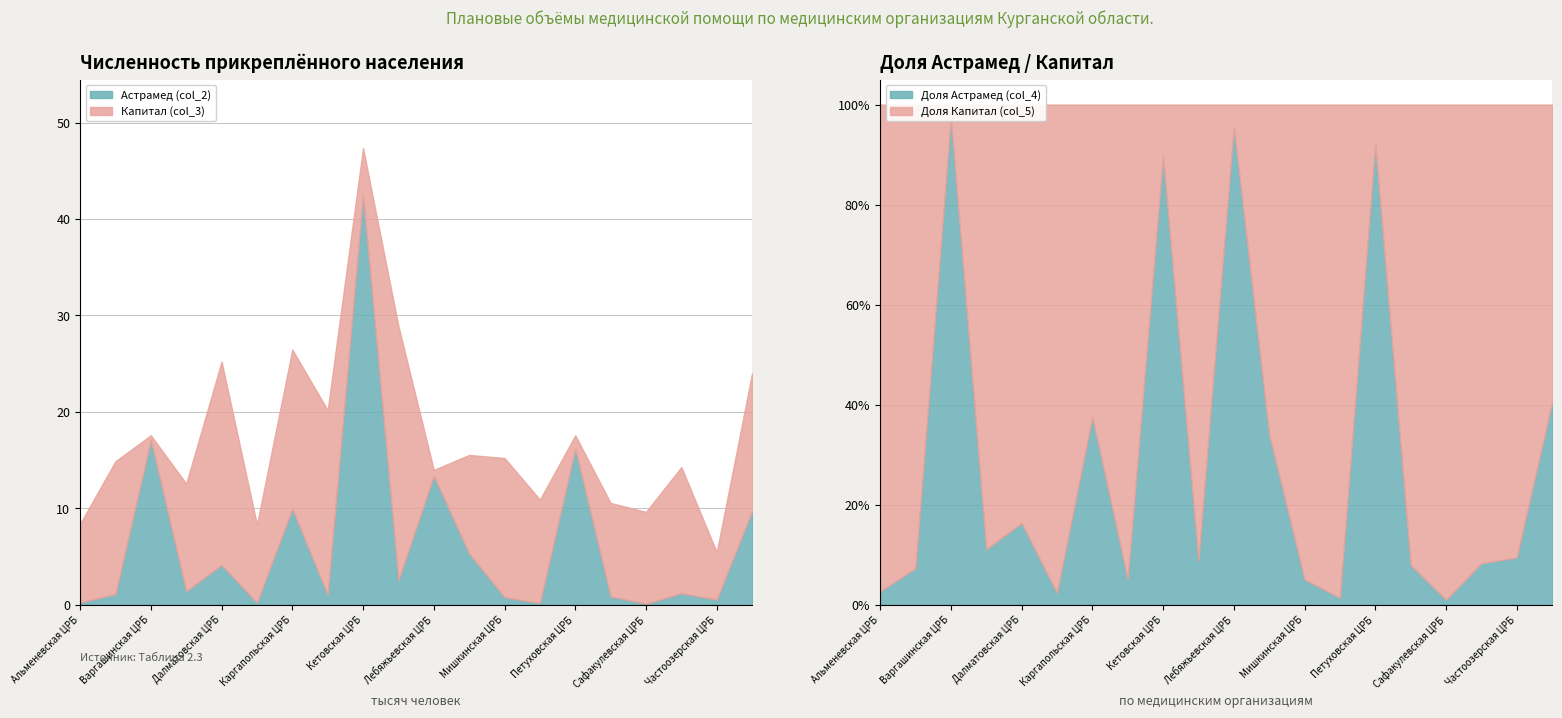

At how many categories does at least one series exceed 33195?

1